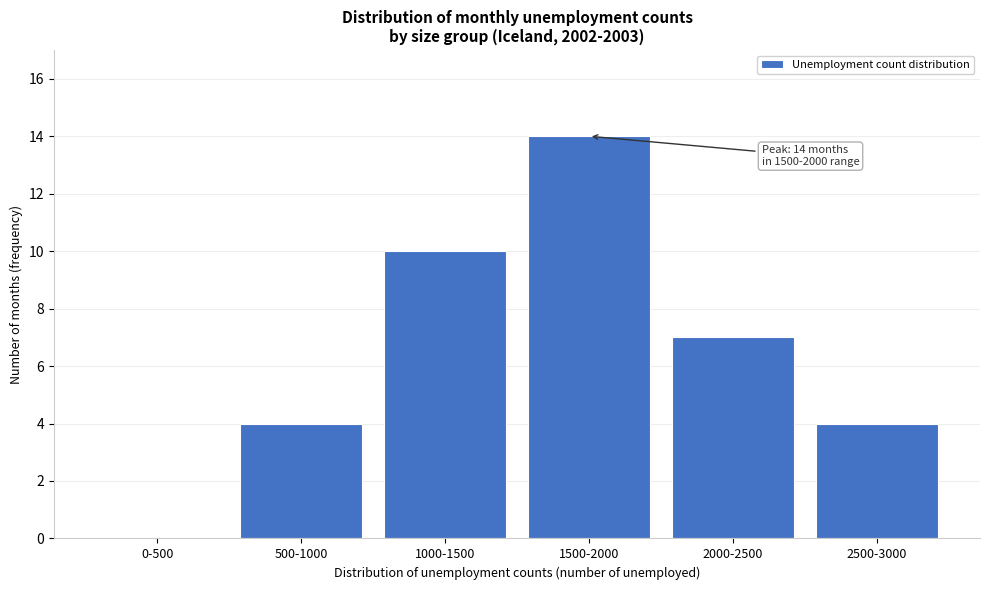

Reading left to right, what are all the values shown in this chart?

0-500=0	500-1000=4	1000-1500=10	1500-2000=14	2000-2500=7	2500-3000=4